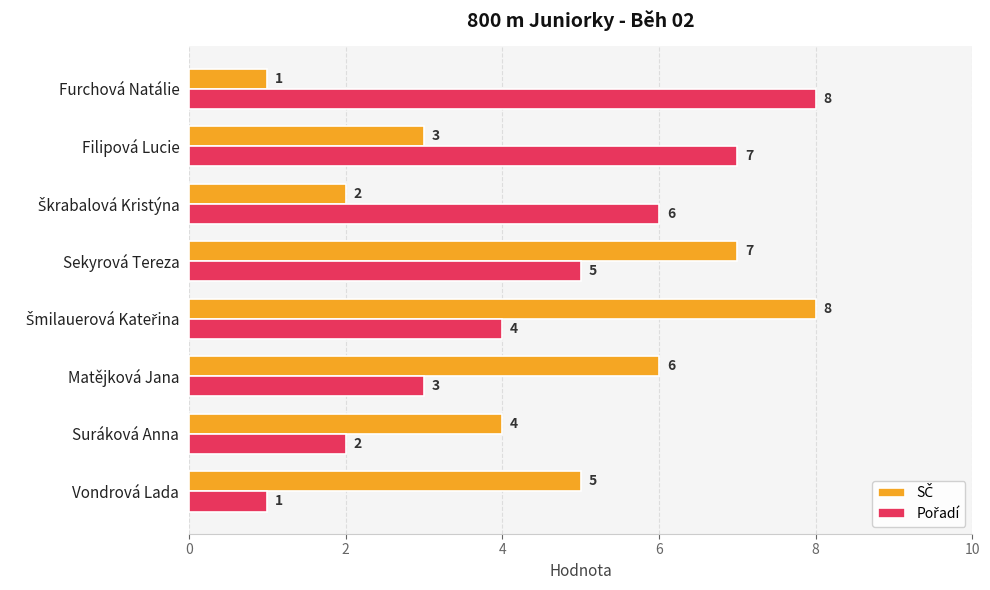

At how many categories does at least one series exceed 1?

8